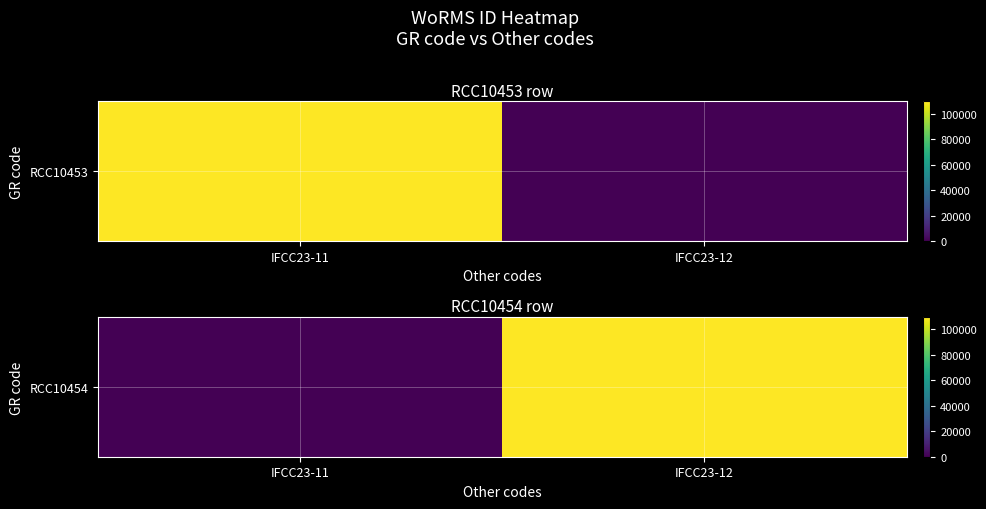

Which category has the lowest value across all series?

IFCC23-11